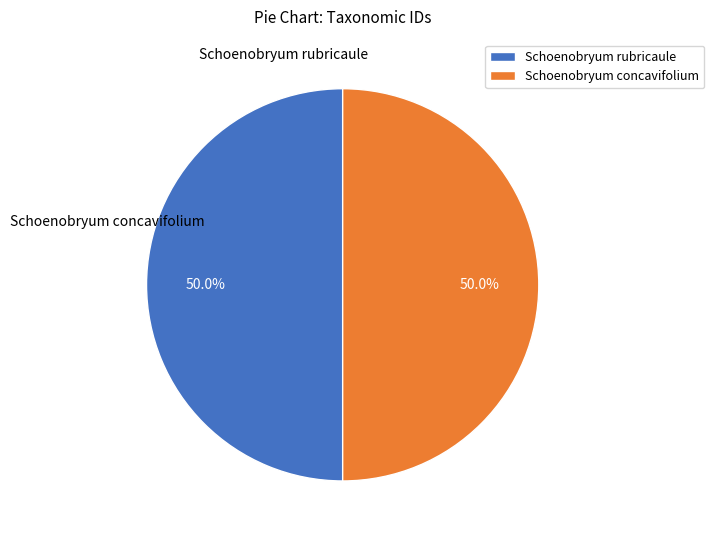

To the nearest percent, what portion does Schoenobryum rubricaule represent?

50%